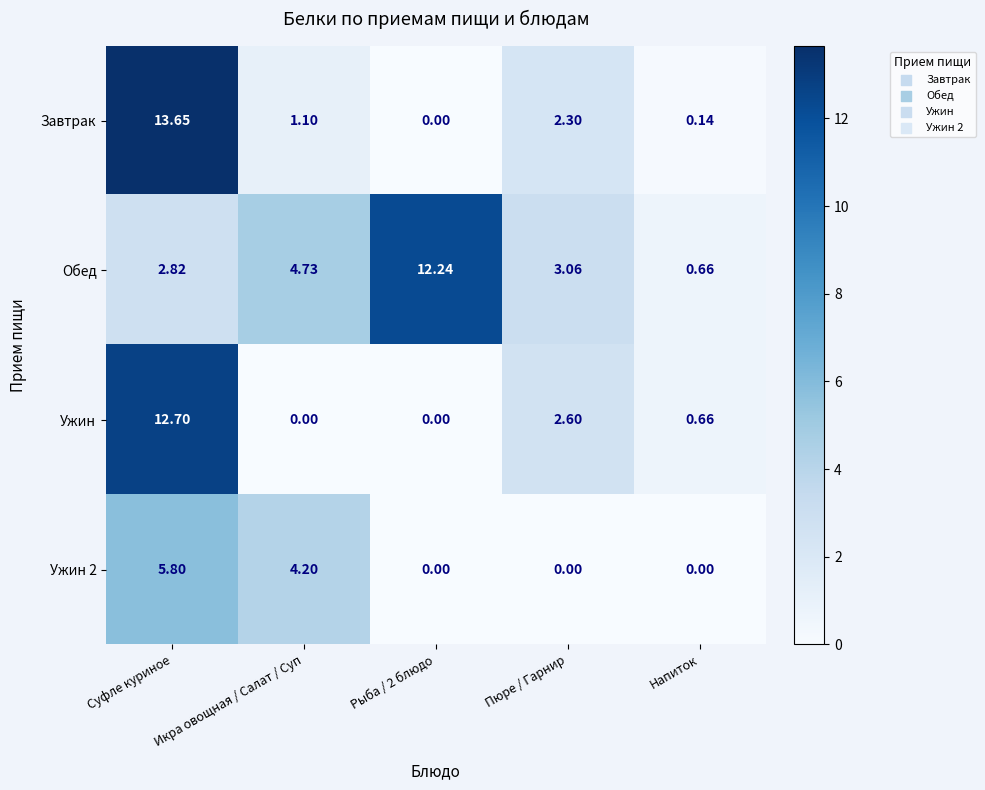

At which category does the chart reach its peak across all series?

Суфле куриное